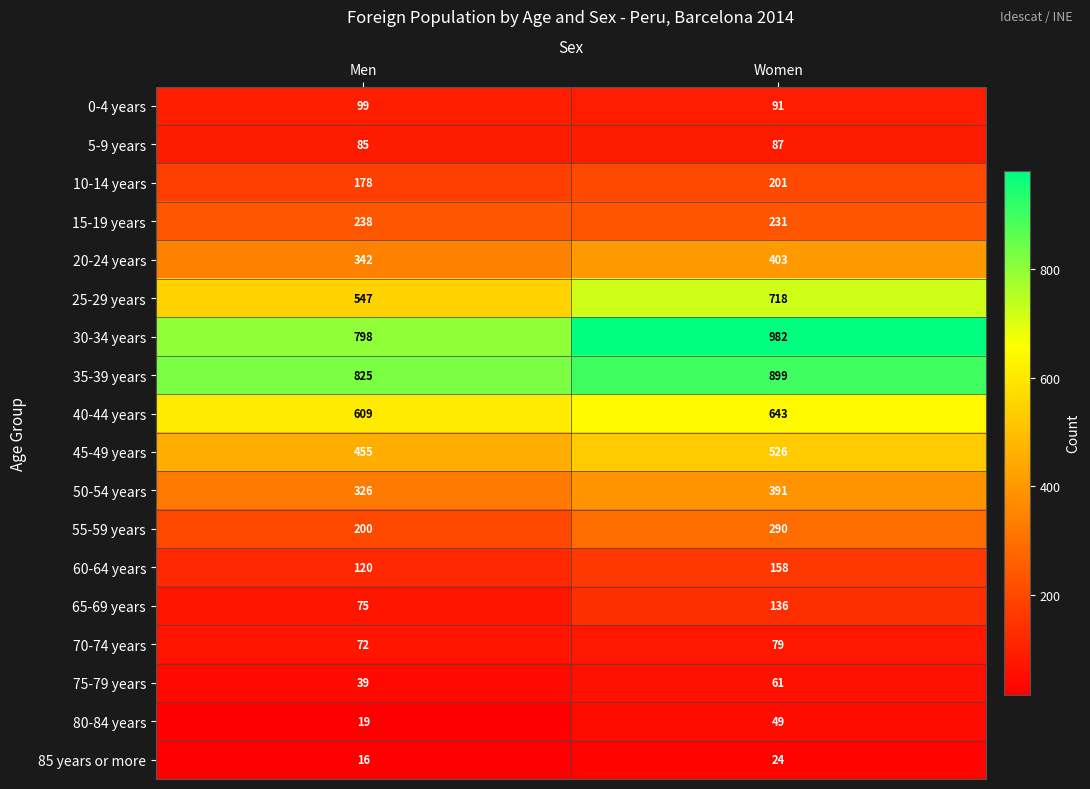

The 85 years or more series shows 24 at Women. True or false?

True